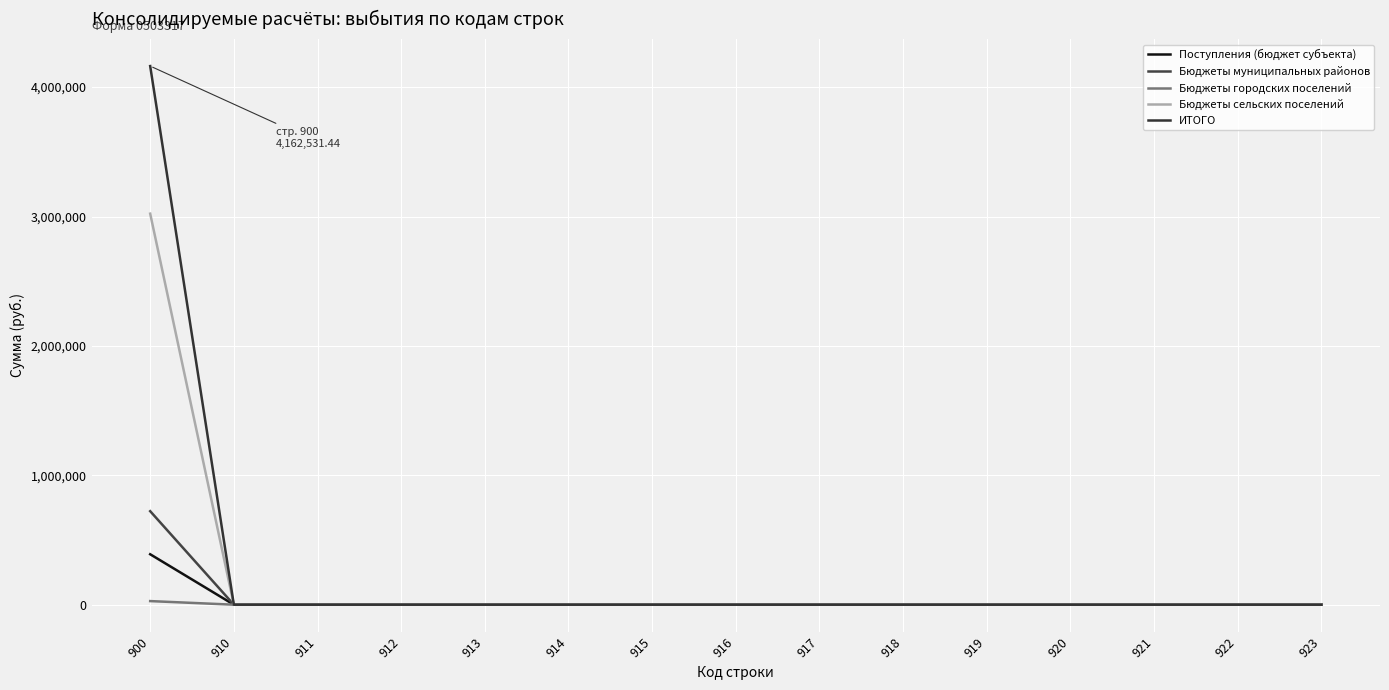

Rank the series by their maximum value, from highest to lowest.

ИТОГО, Бюджеты сельских поселений, Бюджеты муниципальных районов, Поступления (бюджет субъекта), Бюджеты городских поселений